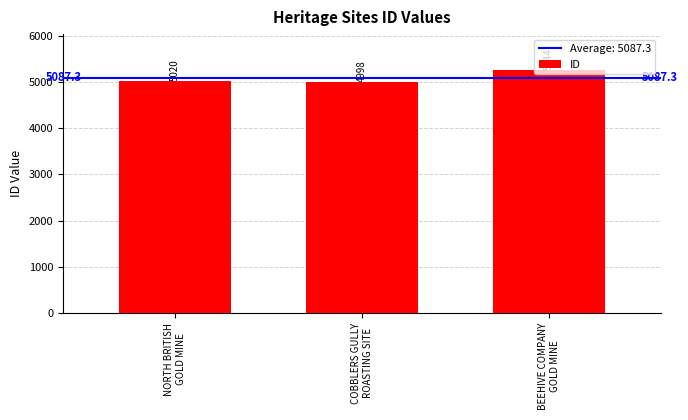

What is the difference between the values at COBBLERS GULLY
ROASTING SITE and NORTH BRITISH
GOLD MINE?

22